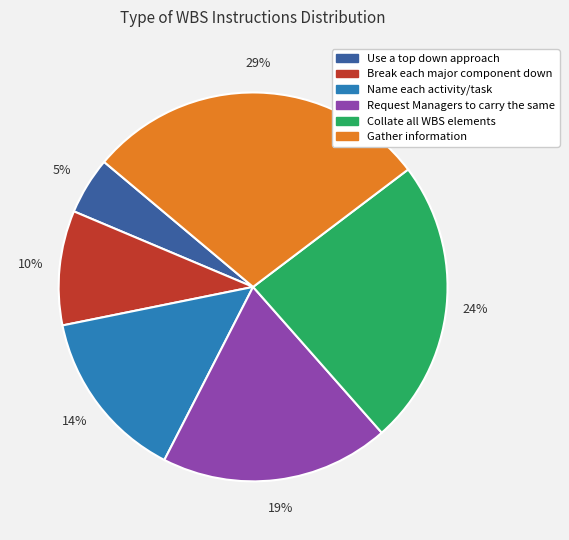

Which slice is the largest?

Gather information